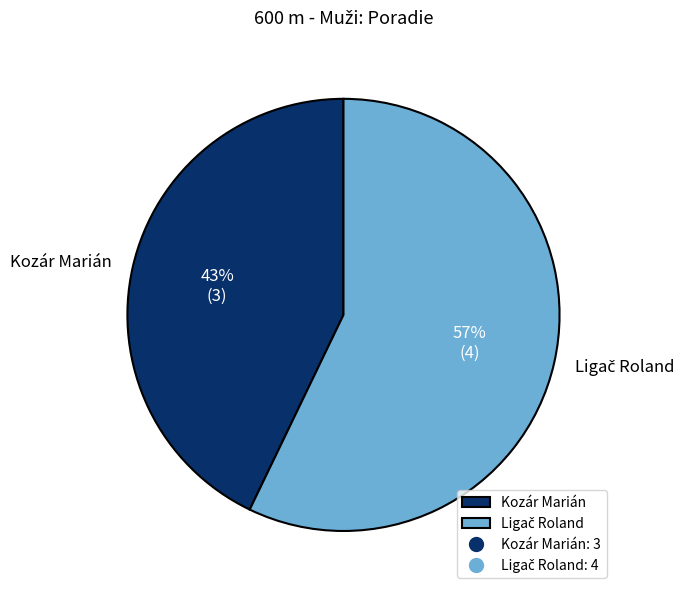

To the nearest percent, what portion does Kozár Marián represent?

43%